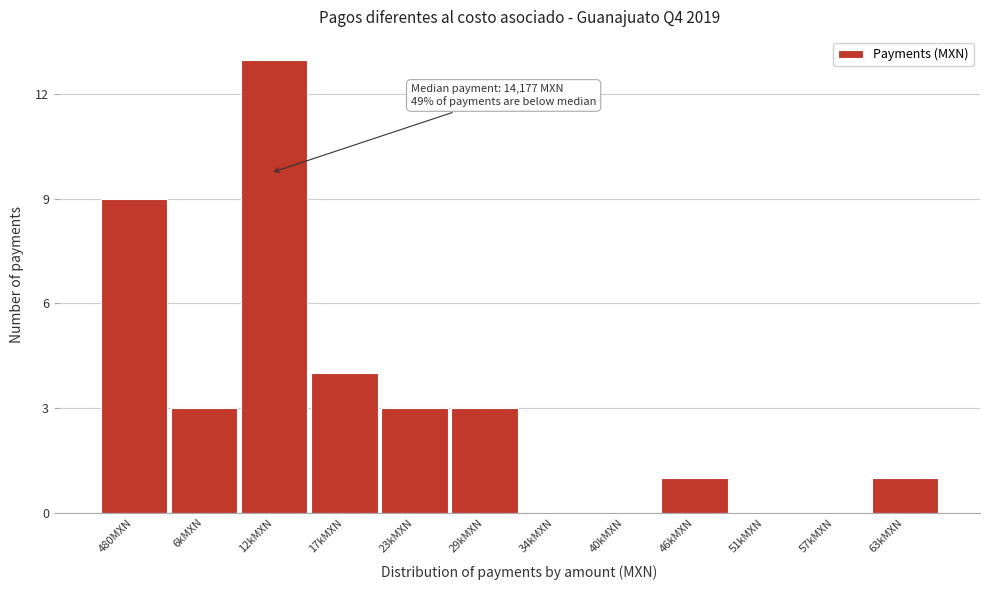

Reading left to right, what are all the values shown in this chart?

480MXN=9	6kMXN=3	12kMXN=13	17kMXN=4	23kMXN=3	29kMXN=3	34kMXN=0	40kMXN=0	46kMXN=1	51kMXN=0	57kMXN=0	63kMXN=1